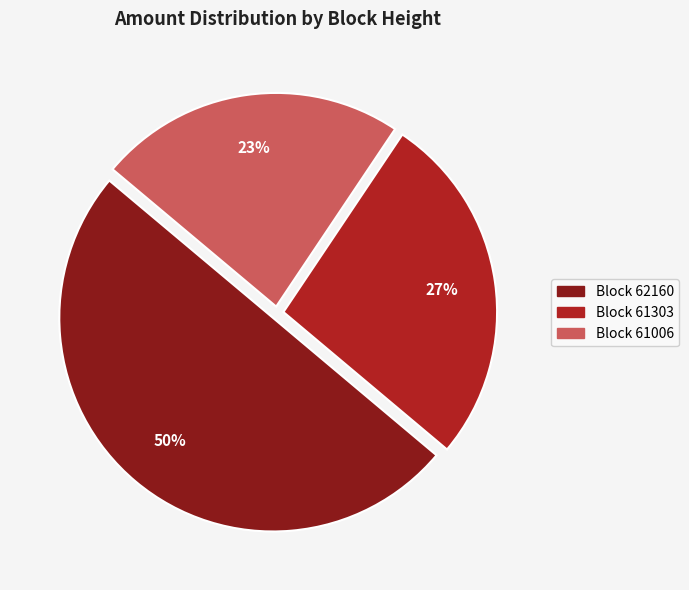

To the nearest percent, what is the difference between the largest and smallest slice percentages?

27%